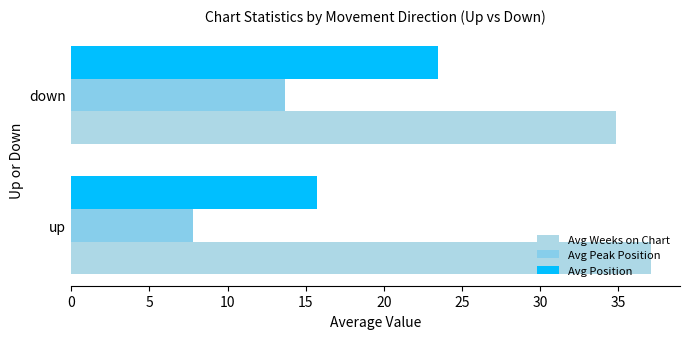

How many data points in Avg Peak Position are less than 13?

1